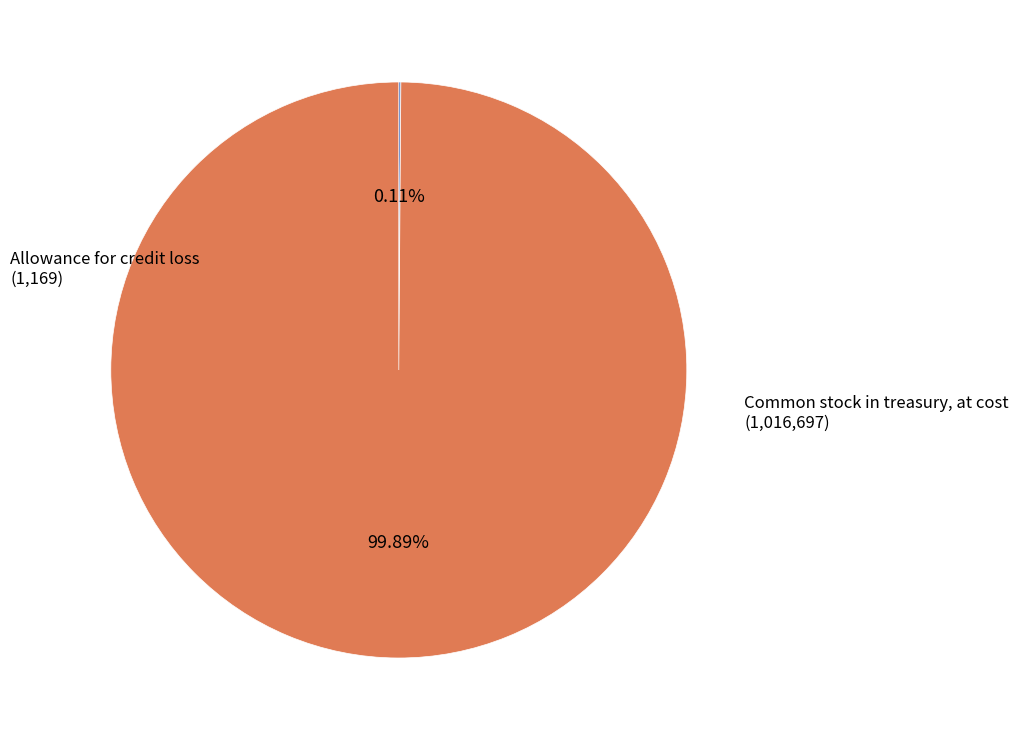

Is there a majority slice in this chart?

Yes